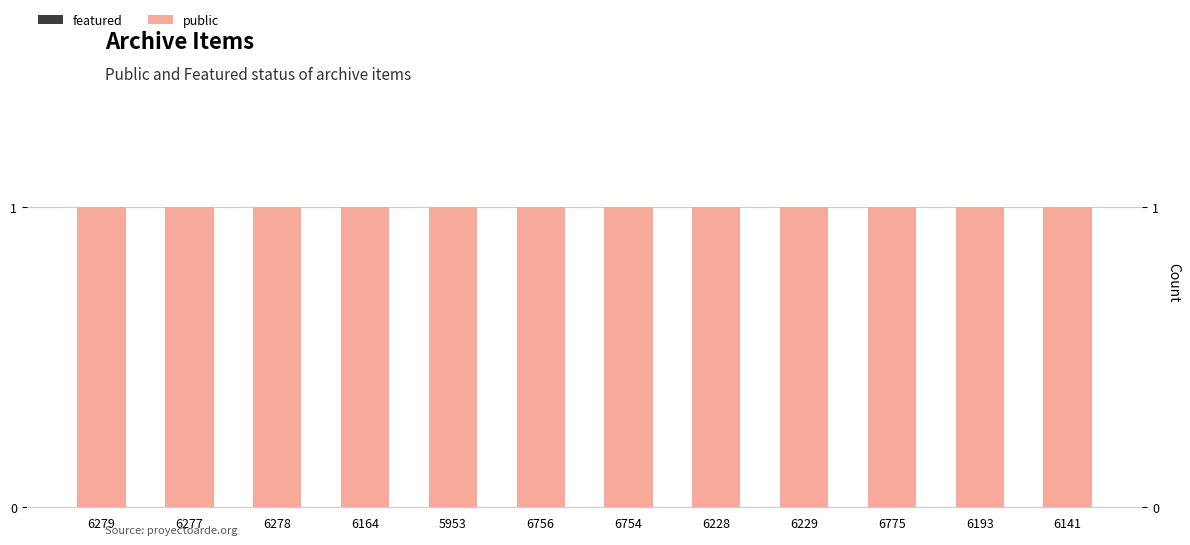

What position from the right is 6193?

2